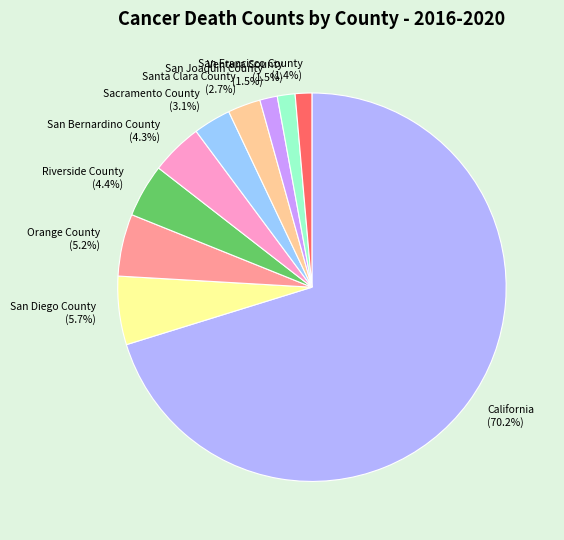

Between California and San Francisco County, which is larger?

California